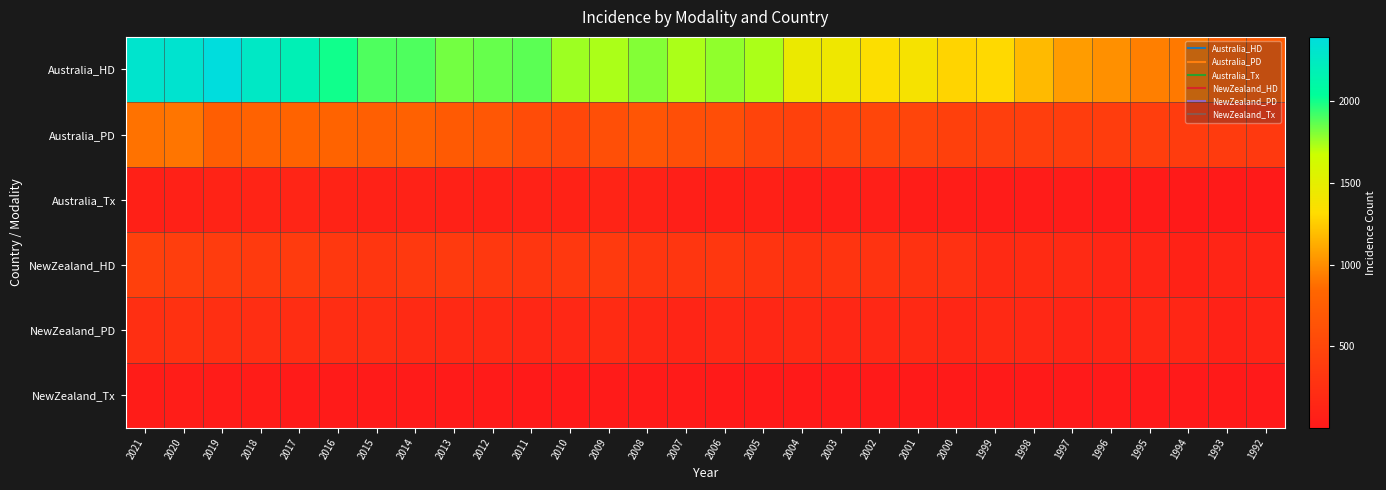

What is the minimum value shown in the chart?

3